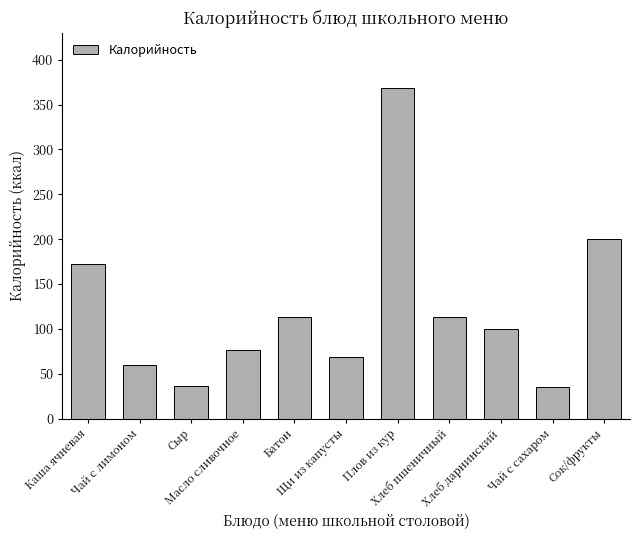

What is the change in value from Сыр to Чай с сахаром?

-1.0